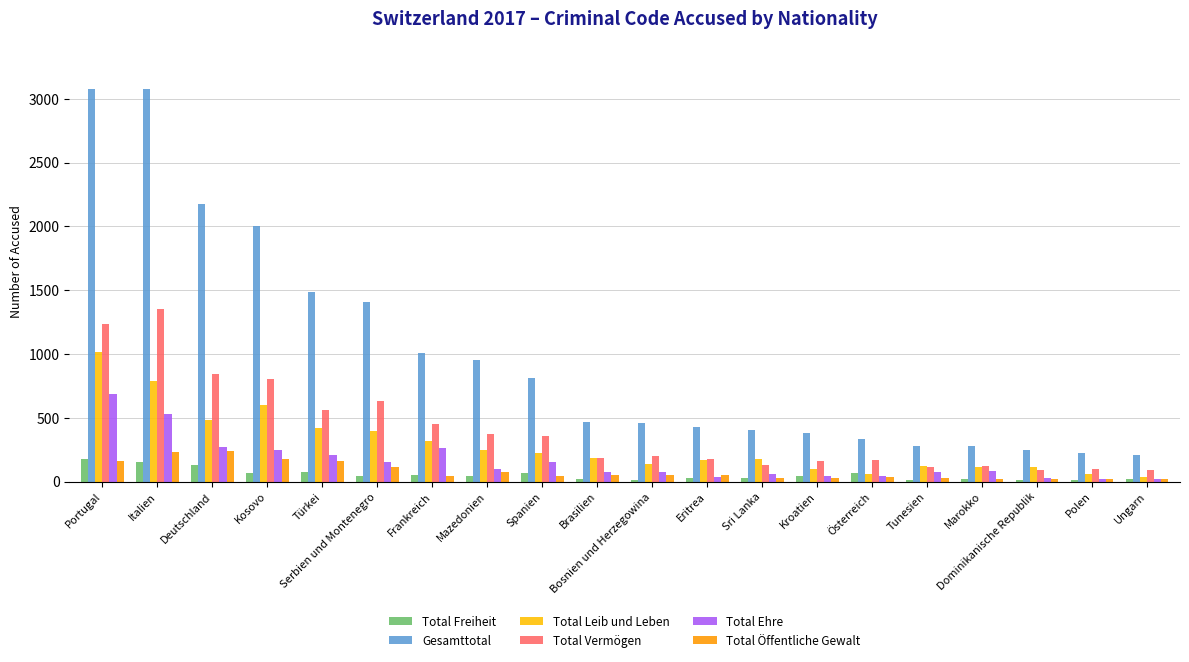

At Österreich, list the series in order from largest to smallest.

Gesamttotal, Total Vermögen, Total Freiheit, Total Leib und Leben, Total Ehre, Total Öffentliche Gewalt